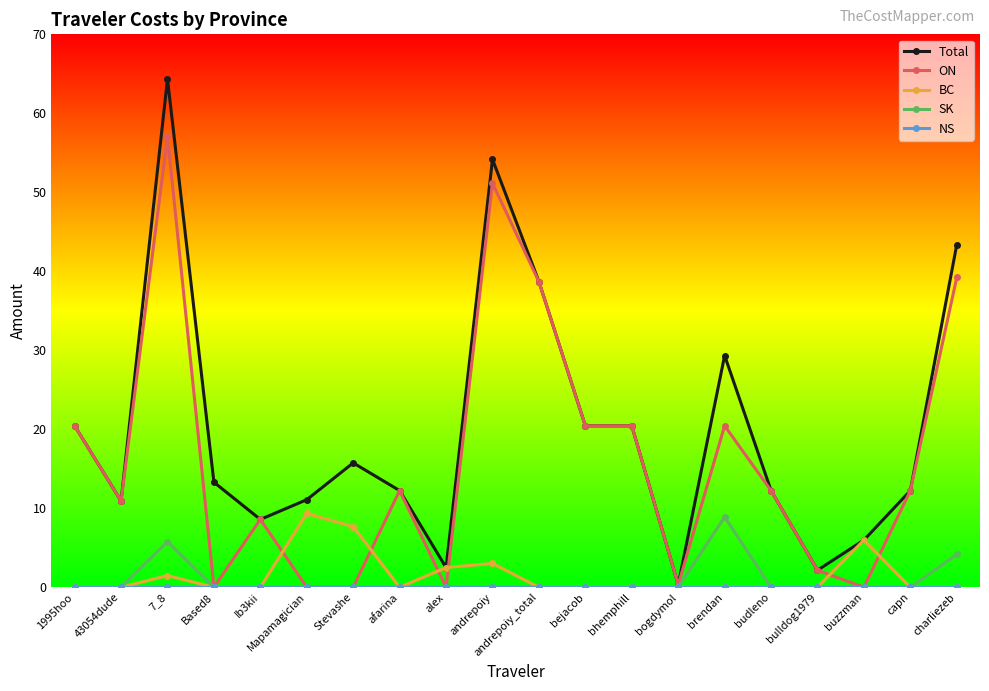

Where is Total nearest to the value 32?

brendan